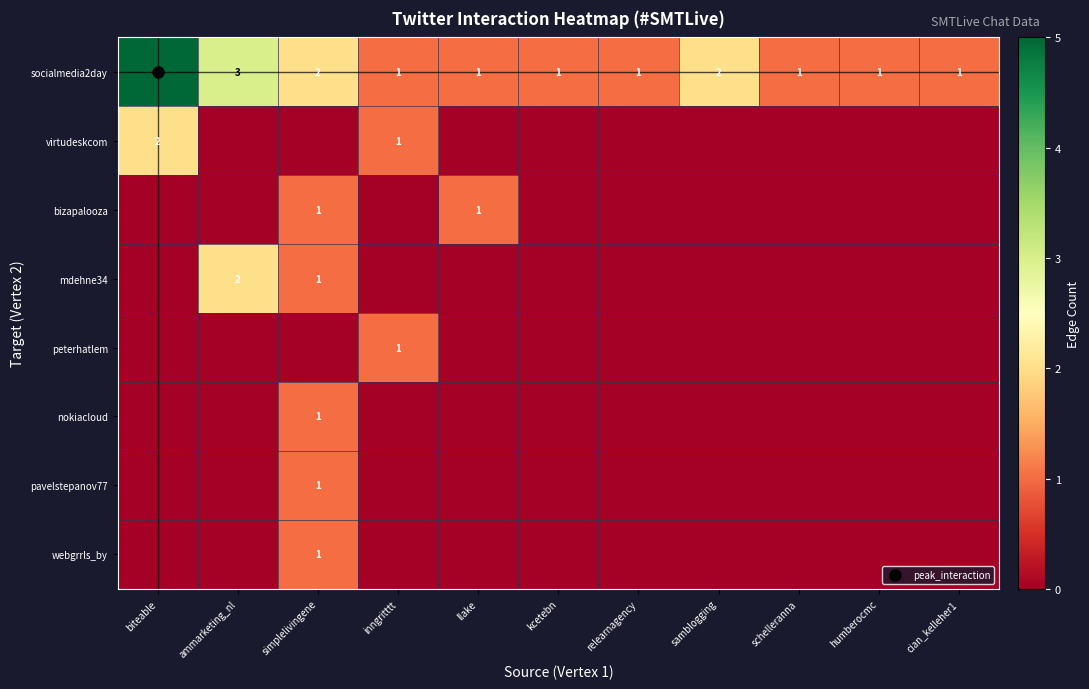

Is it true that nokiacloud equals 1 at simplelivingene?

True